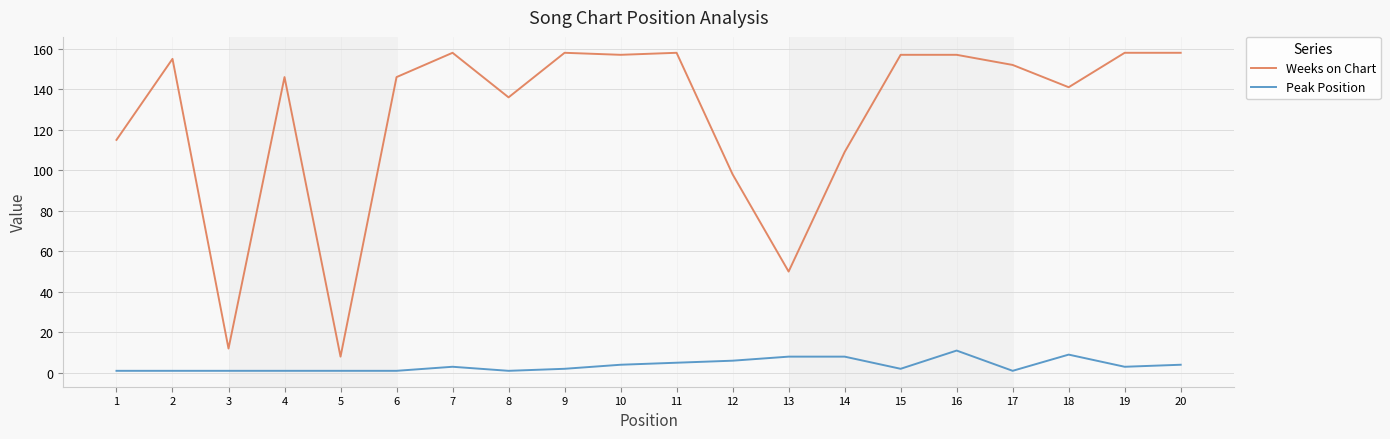

At 10, list the series in order from smallest to largest.

Peak Position, Weeks on Chart